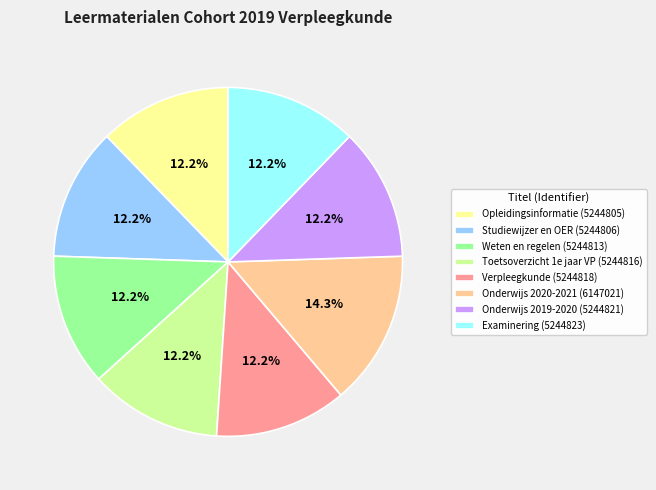

To the nearest percent, what percentage of the pie is Onderwijs 2020-2021?

14%